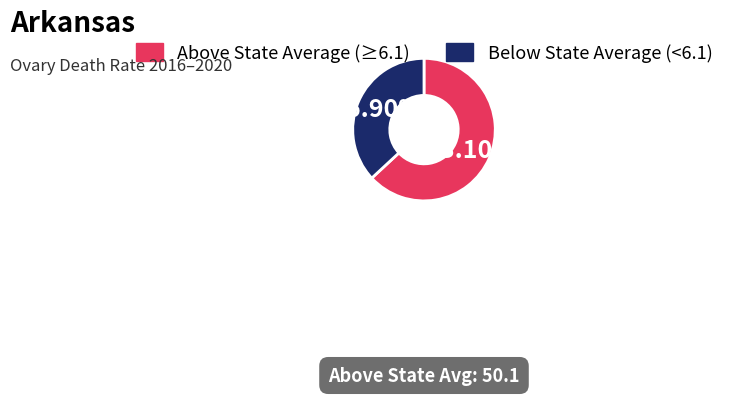

Is there any slice that represents more than half of the pie?

Yes